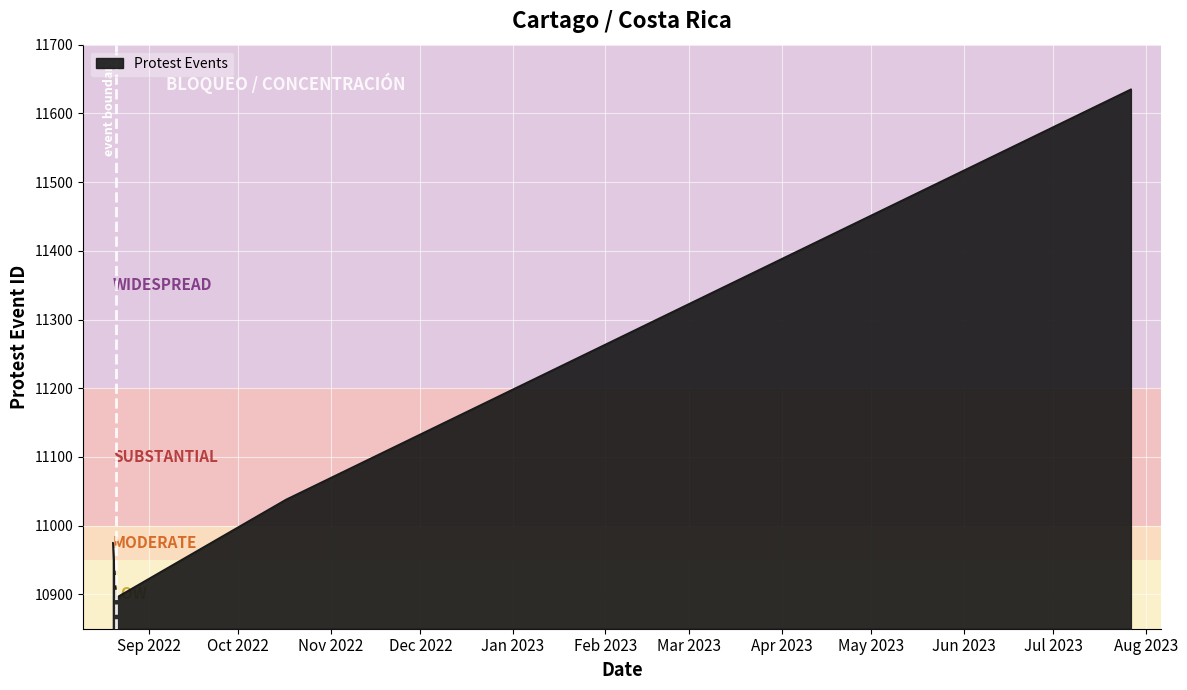

True or false: the data has more than 1 interior local peaks.

False